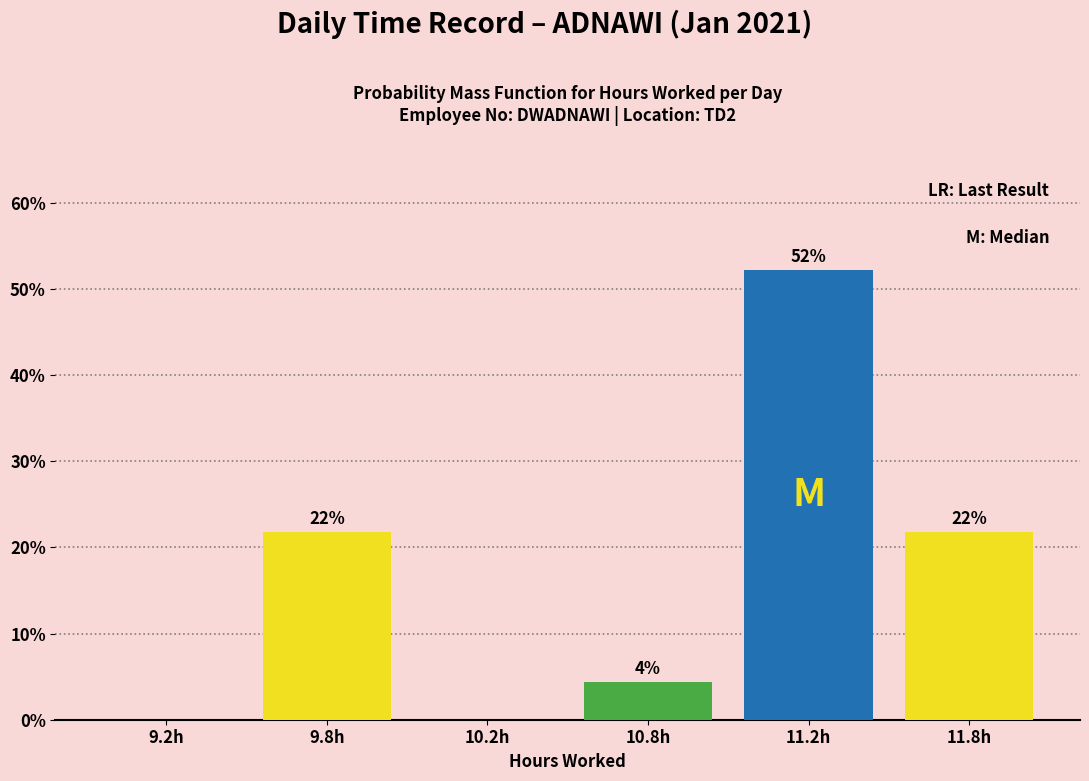

Are the bars horizontal?

No